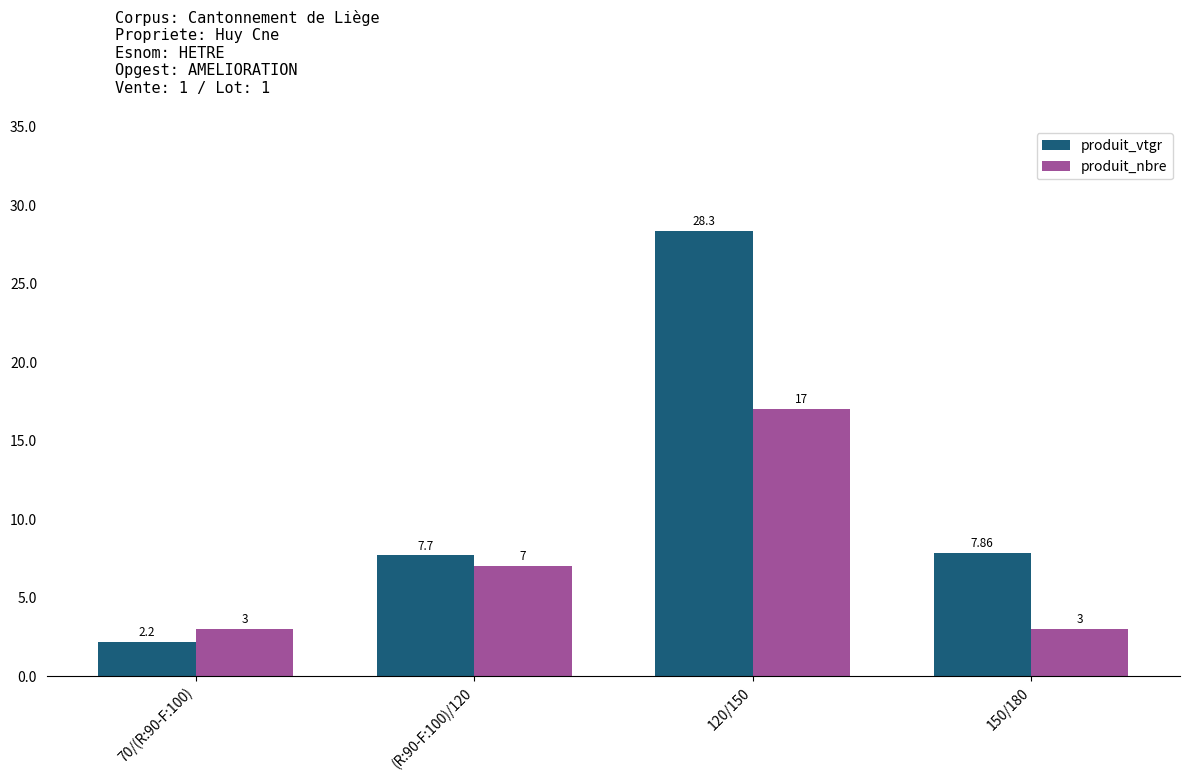

Which series has the largest range (max minus min)?

produit_vtgr